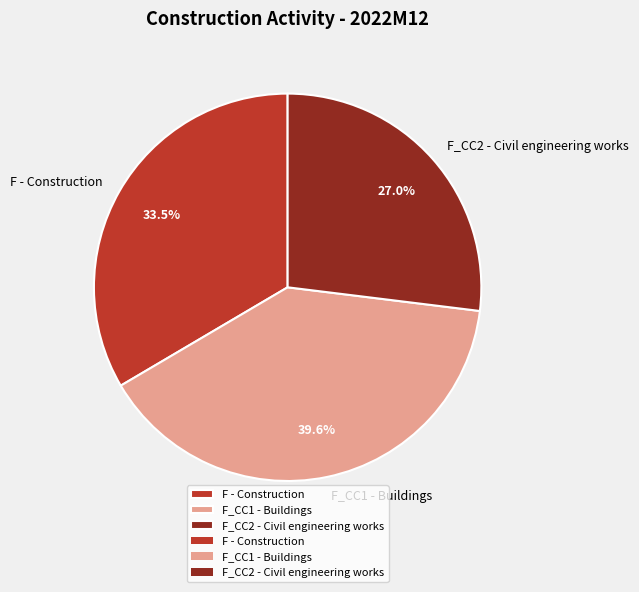

Combined, what portion of the pie is F - Construction and F_CC2 - Civil engineering works?

60.4%